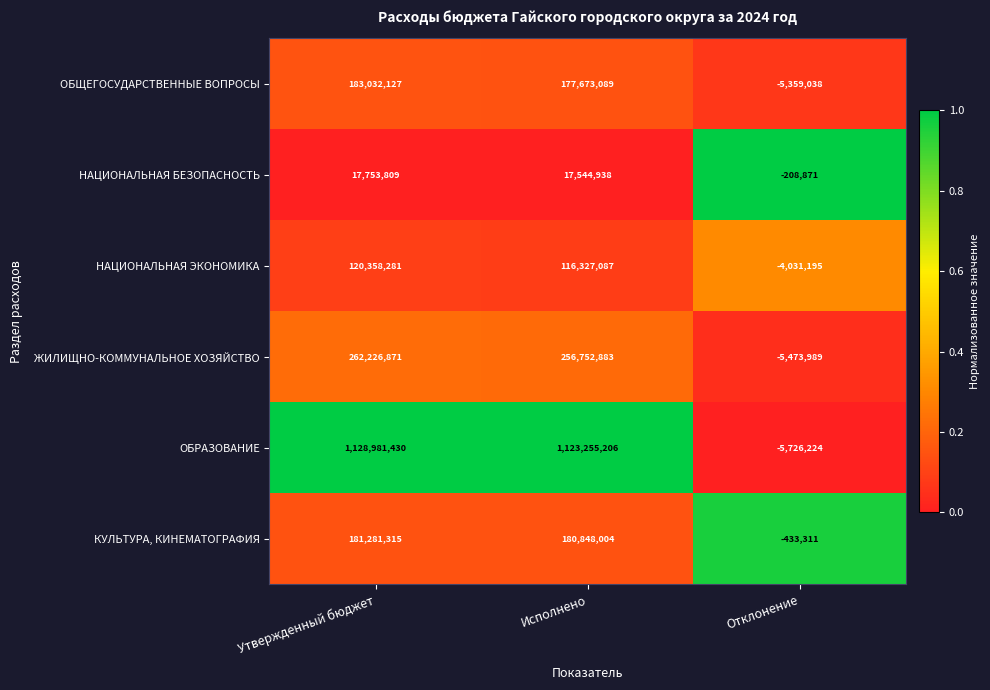

What is the maximum value shown in the chart?

1128981430